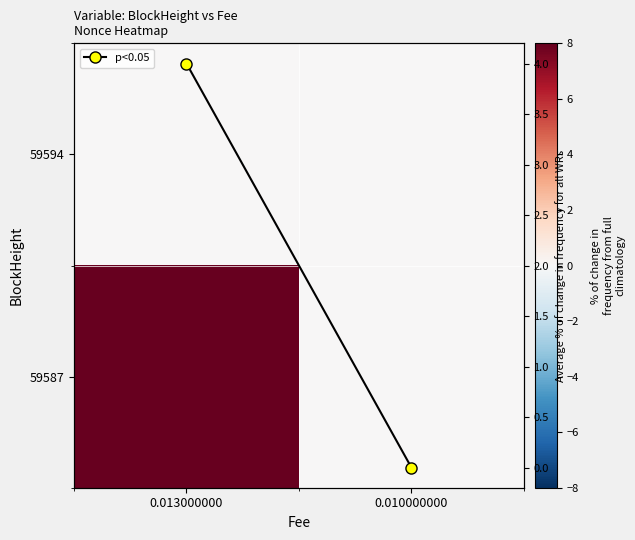

List the labels in order of 59594 value, largest first.

0.013000000, 0.010000000